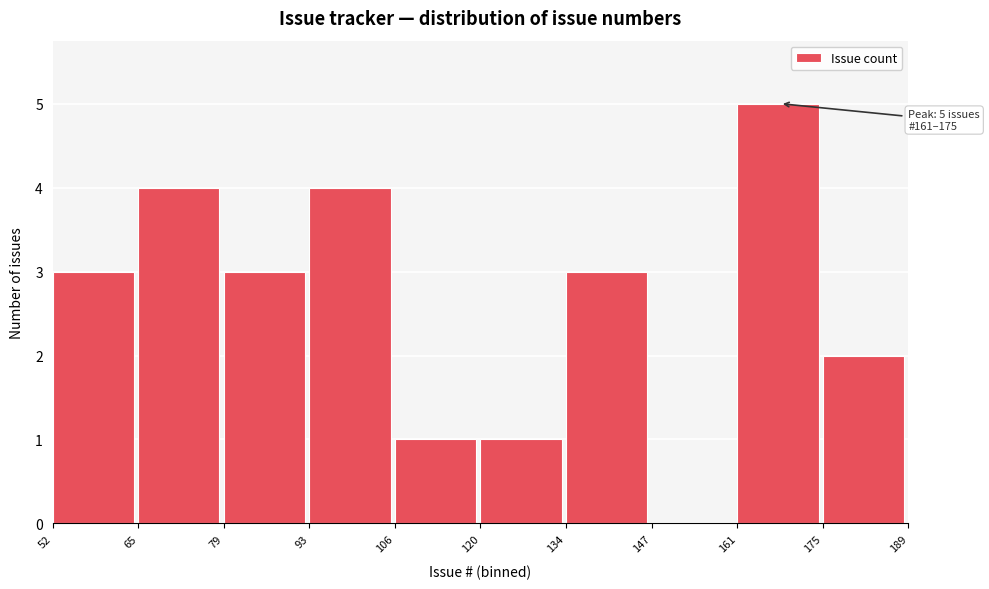

Over which range of the x-axis is the bar tallest?

161 to 175